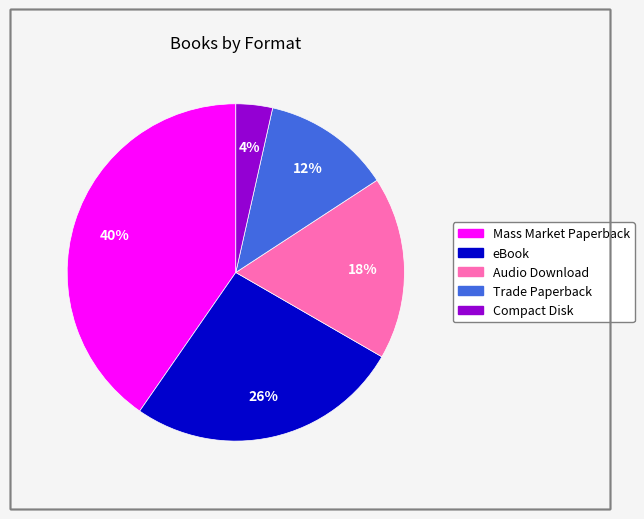

Rank the categories by value from highest to lowest.

Mass Market Paperback, eBook, Audio Download, Trade Paperback, Compact Disk